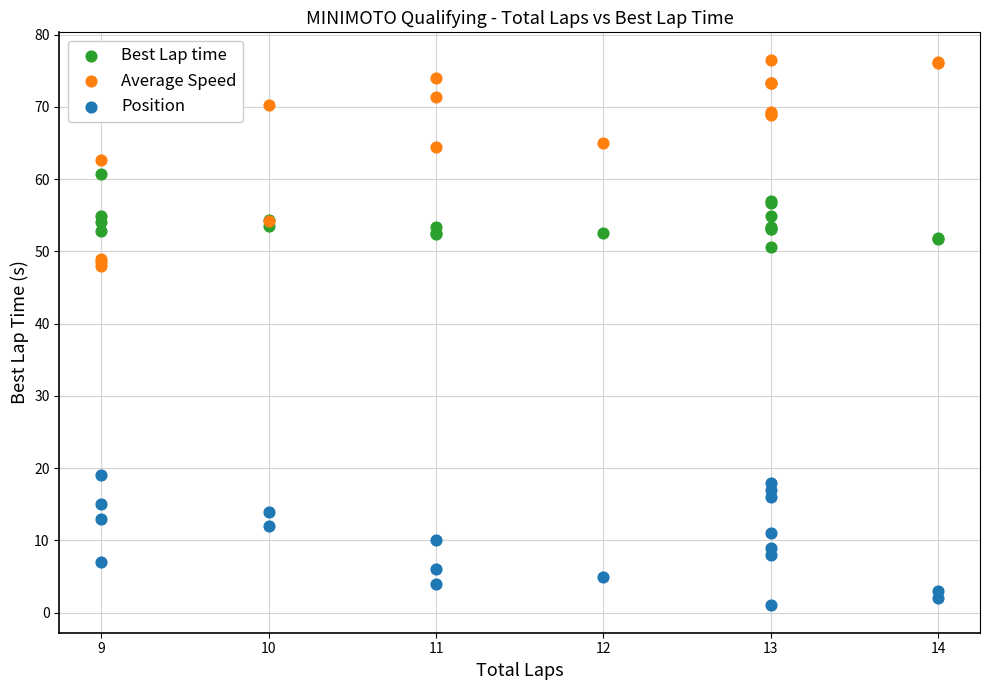

What are all the series names shown in the legend?

Best Lap time, Average Speed, Position